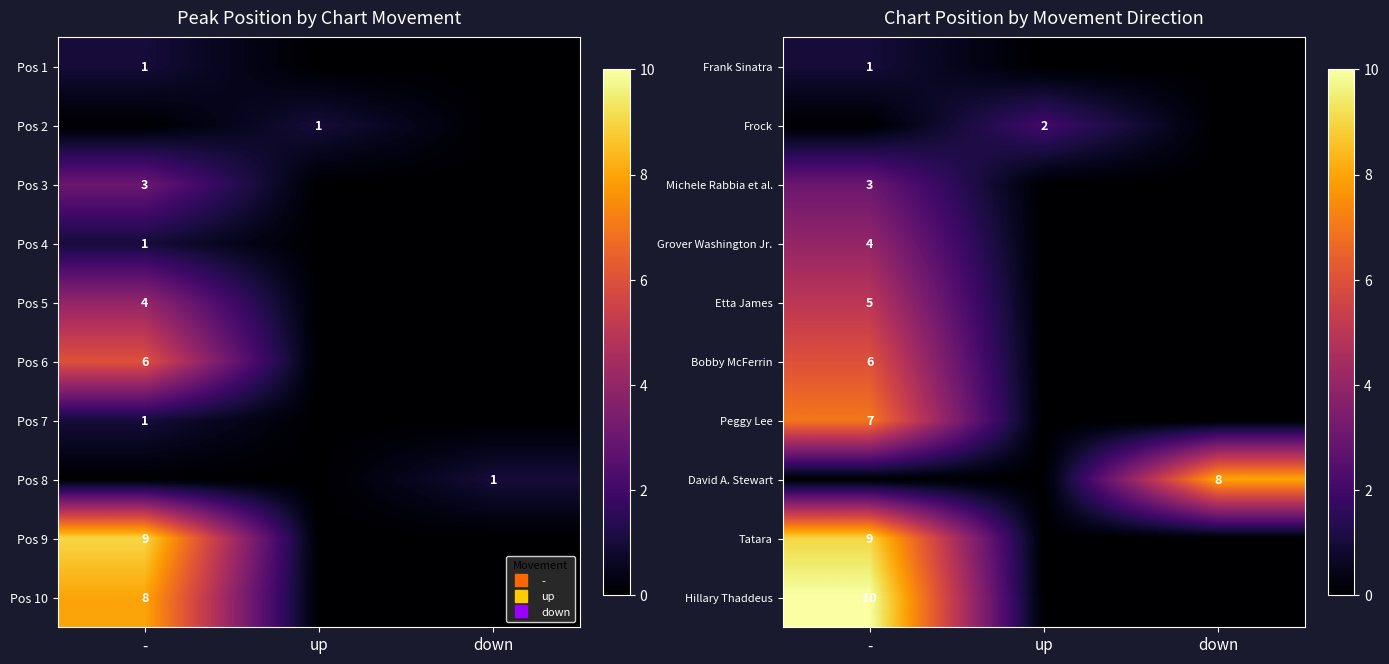

List the labels in order of David A. Stewart value, largest first.

down, -, up